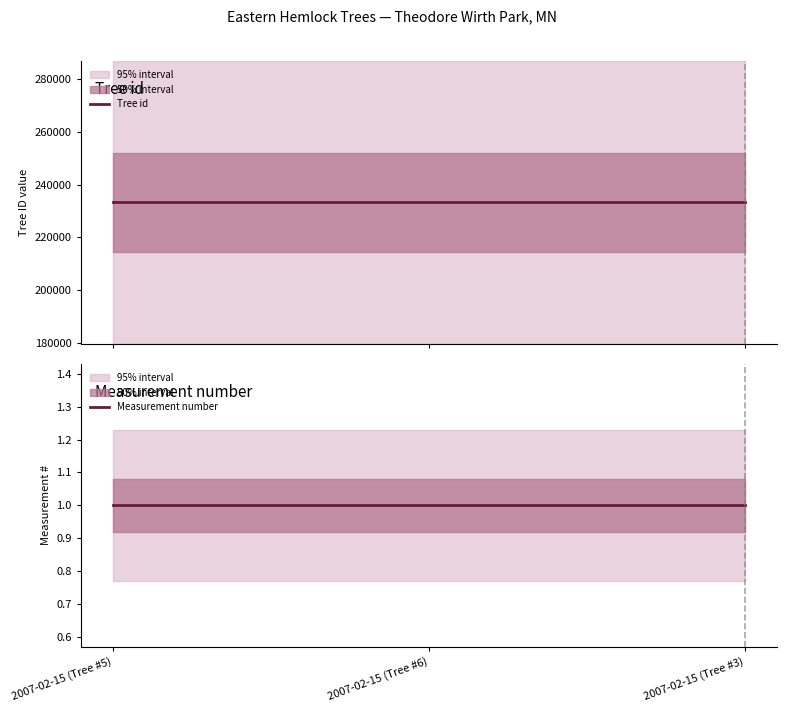

What is the label of the 1st point from the right?

2007-02-15 (Tree #3)